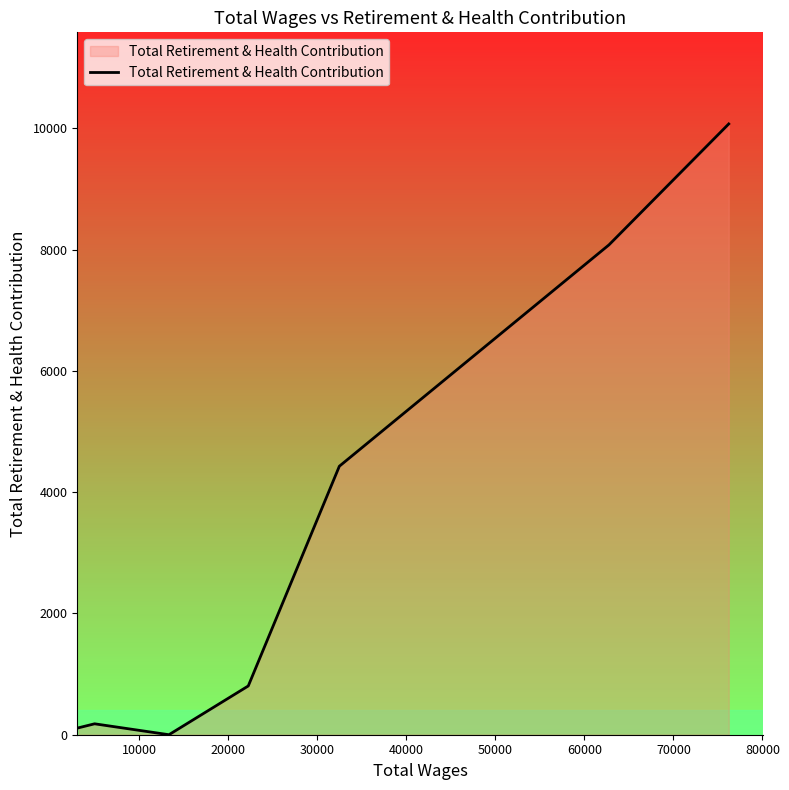

How many lines are shown in the chart?

1